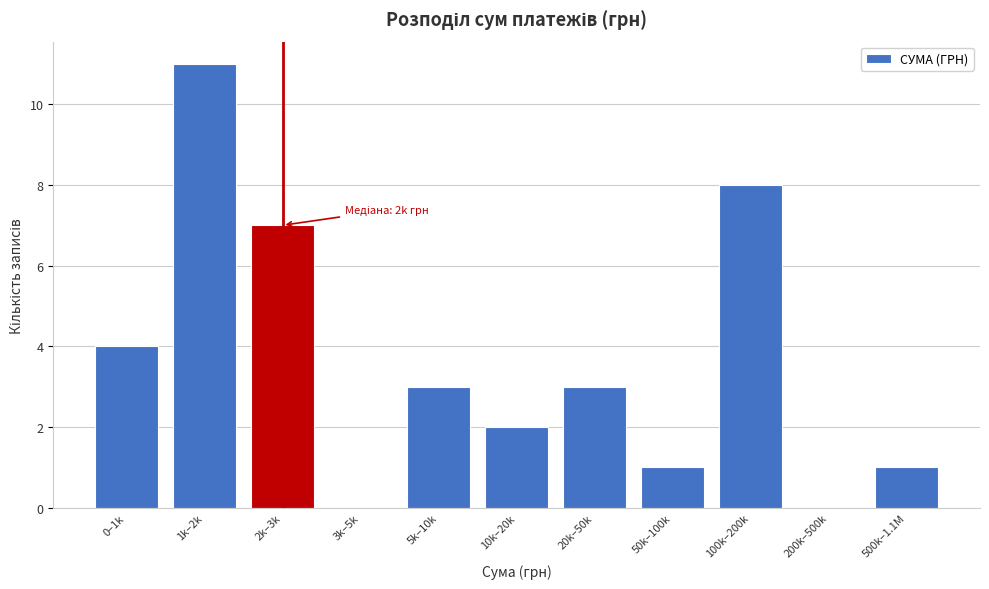

Reading left to right, transcribe all the data shown in this chart.

0–1k=4	1k–2k=11	2k–3k=7	3k–5k=0	5k–10k=3	10k–20k=2	20k–50k=3	50k–100k=1	100k–200k=8	200k–500k=0	500k–1.1M=1